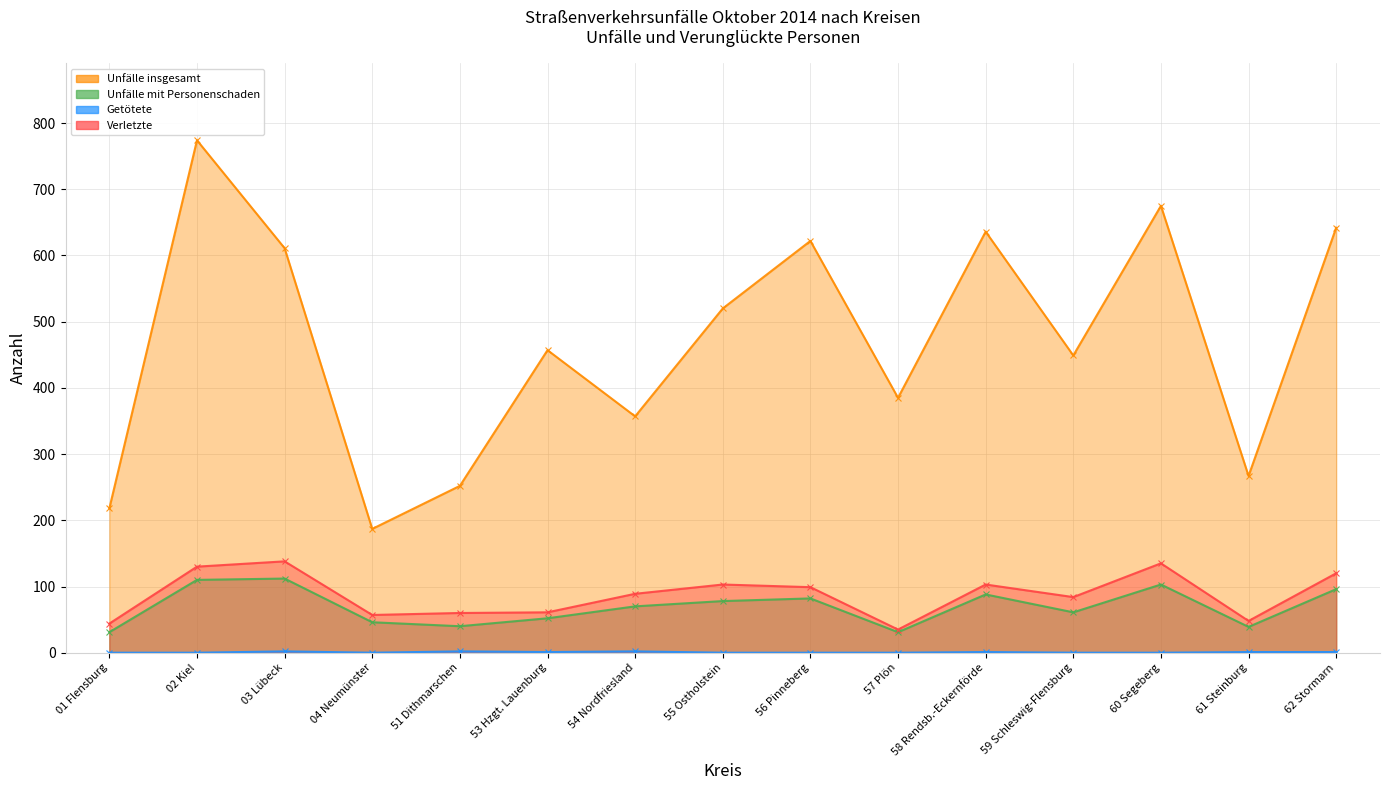

What is the spread (max minus min) of values at 04 Neumünster?

187